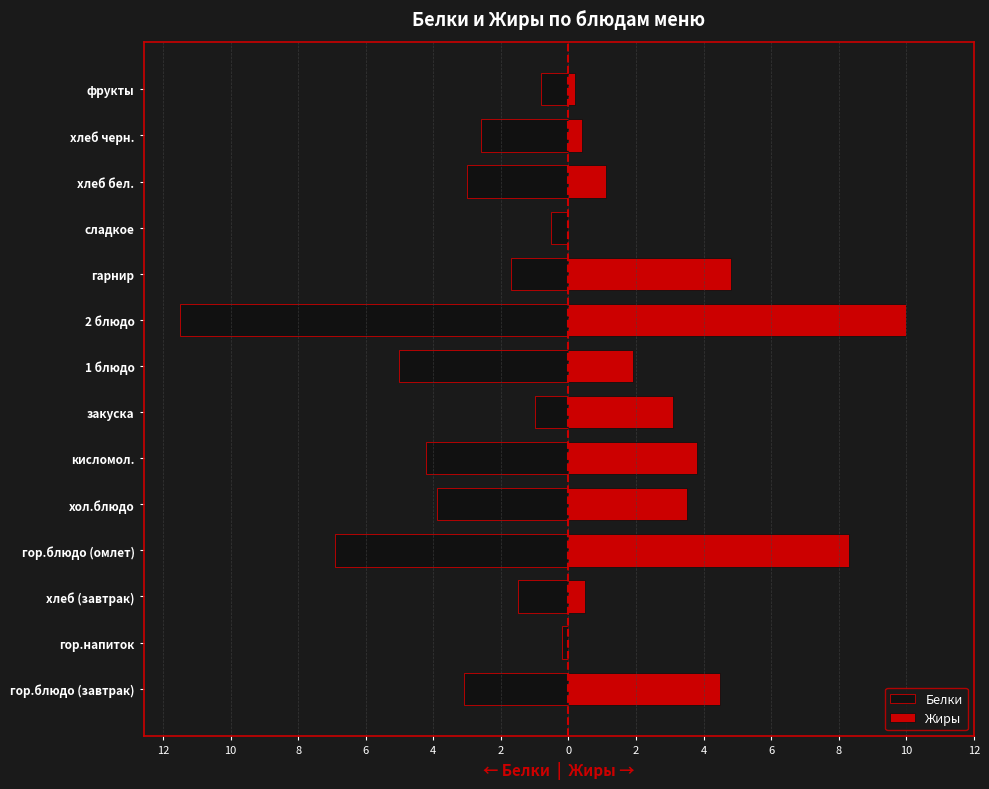

What is the difference between the maximum and minimum values in the Белки series?

11.3